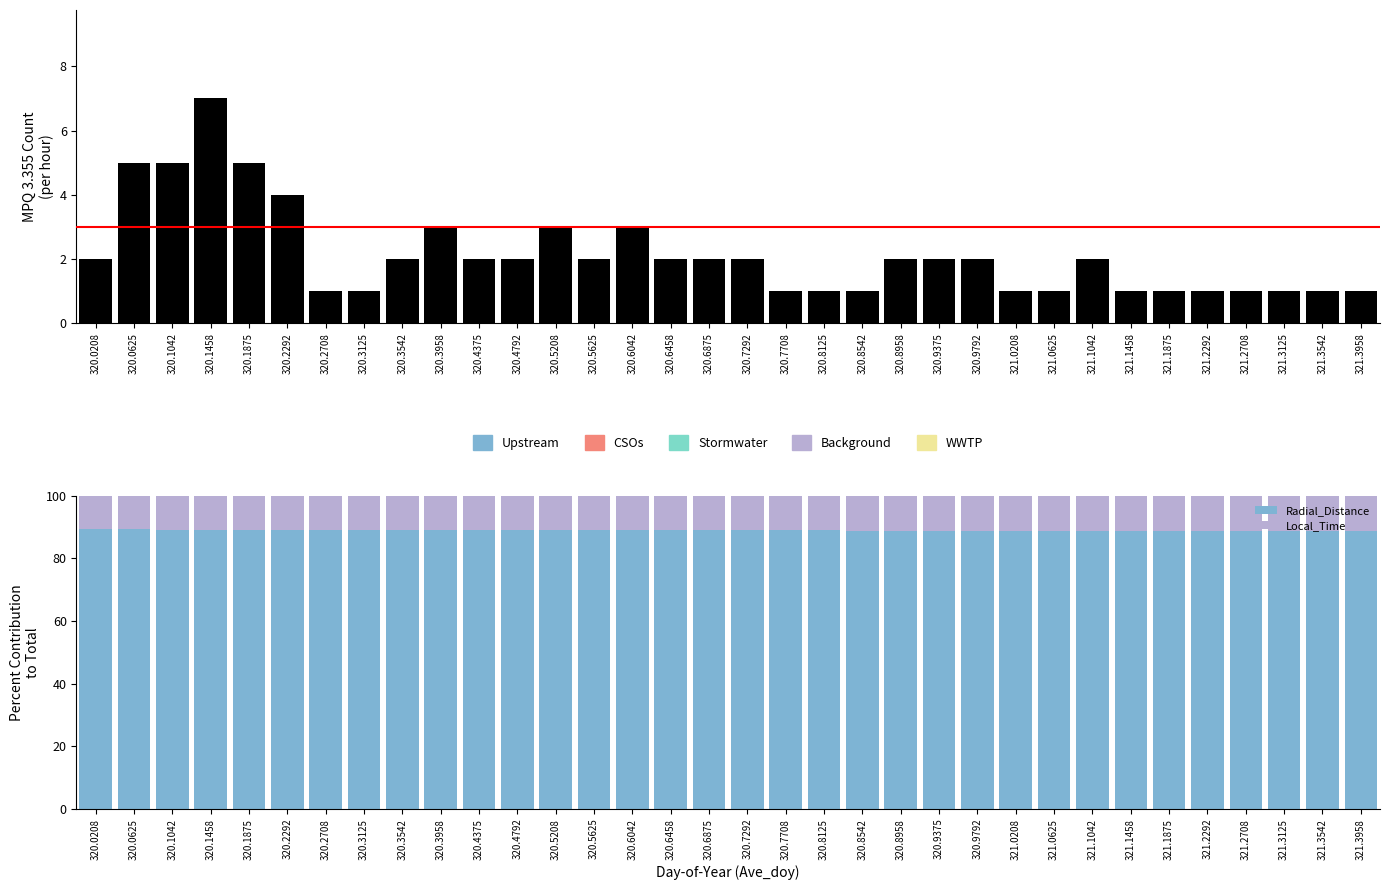

What is the approximate value of Local_Time at 321.3125?

11.4